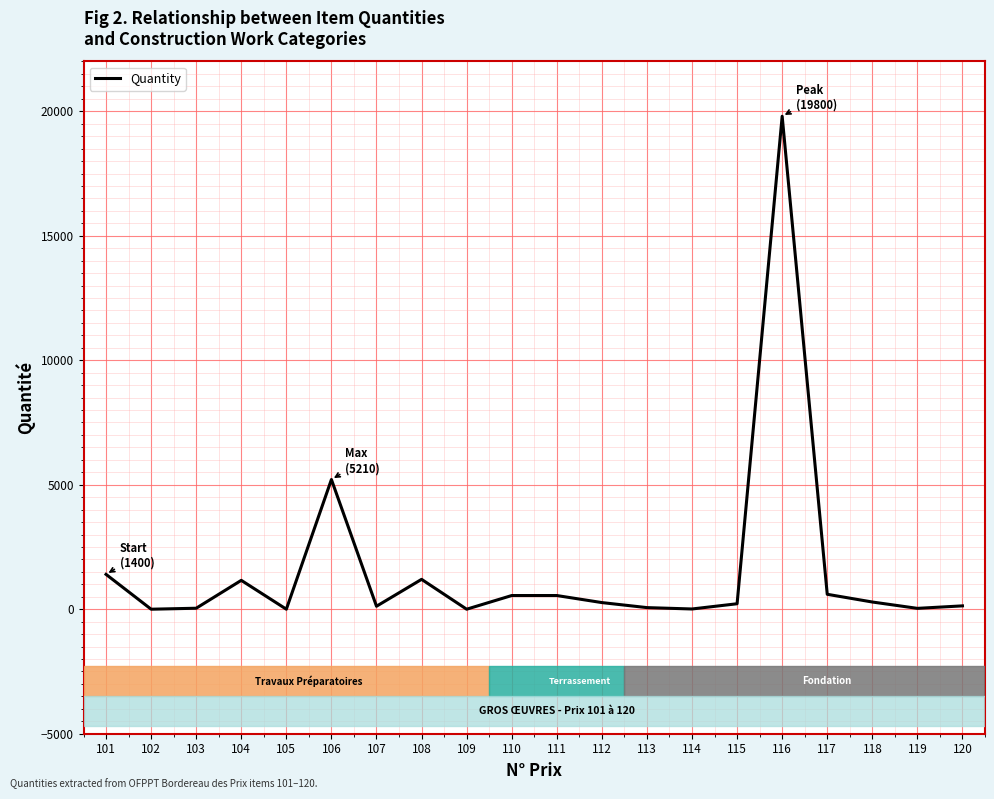

What is the change in value from 105 to 114?

+9